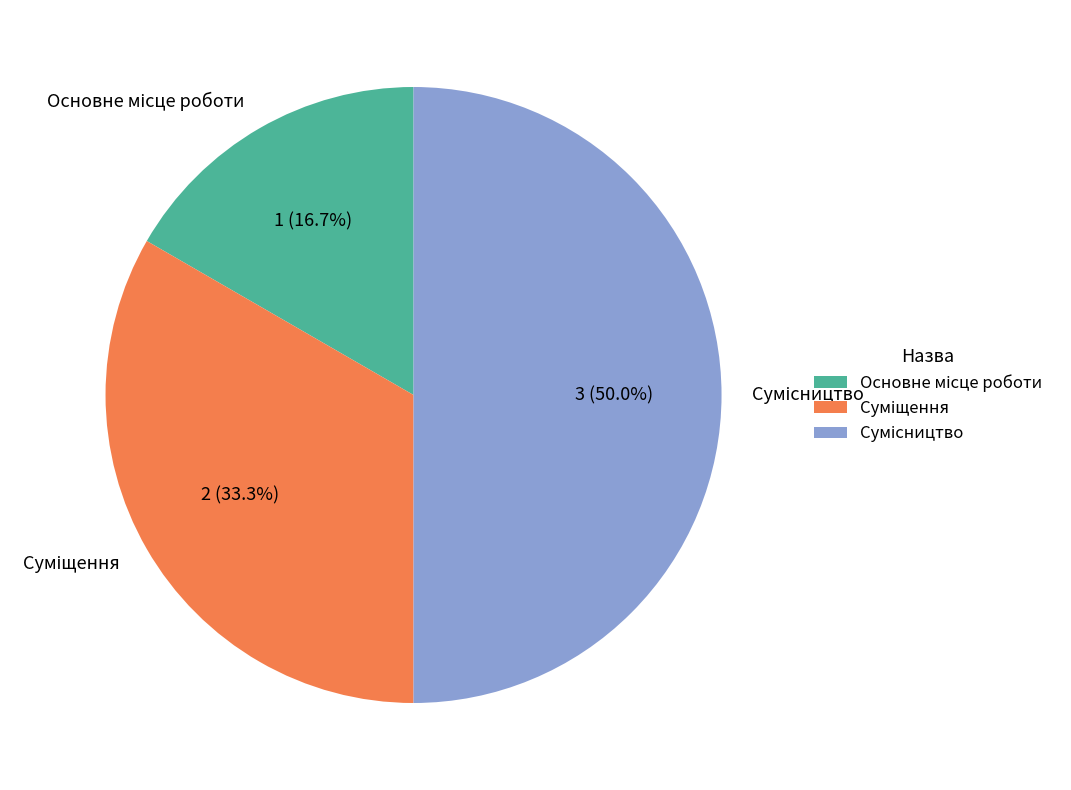

To the nearest percent, what is the combined percentage of Основне місце роботи and Суміщення?

50%